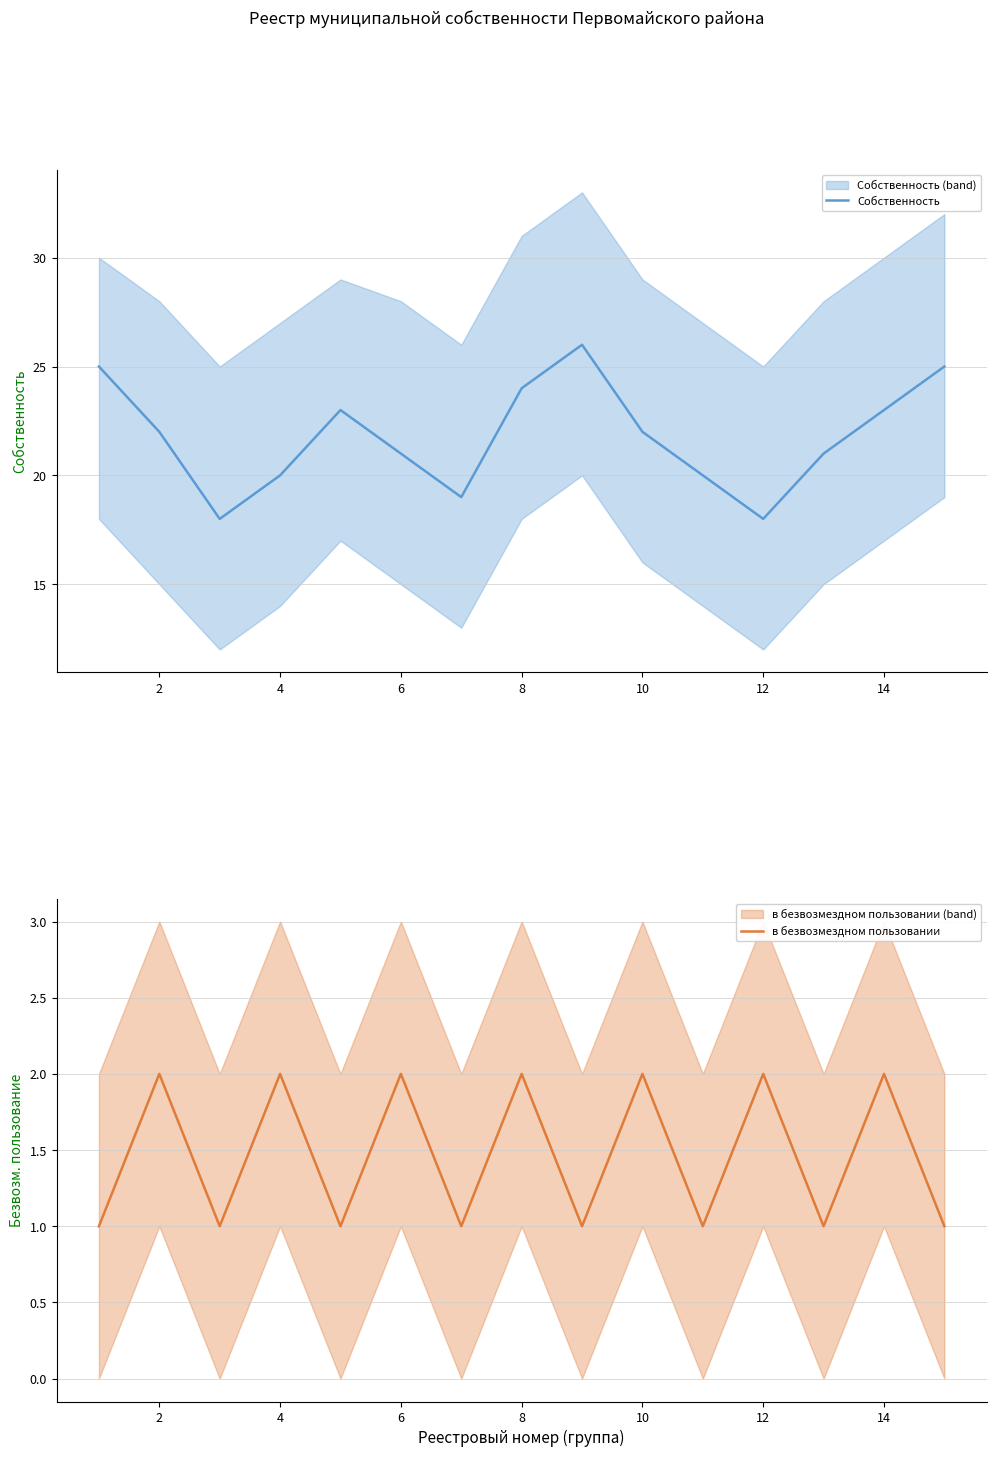

What is the value of the Собственность point at the 8th from the left?

24